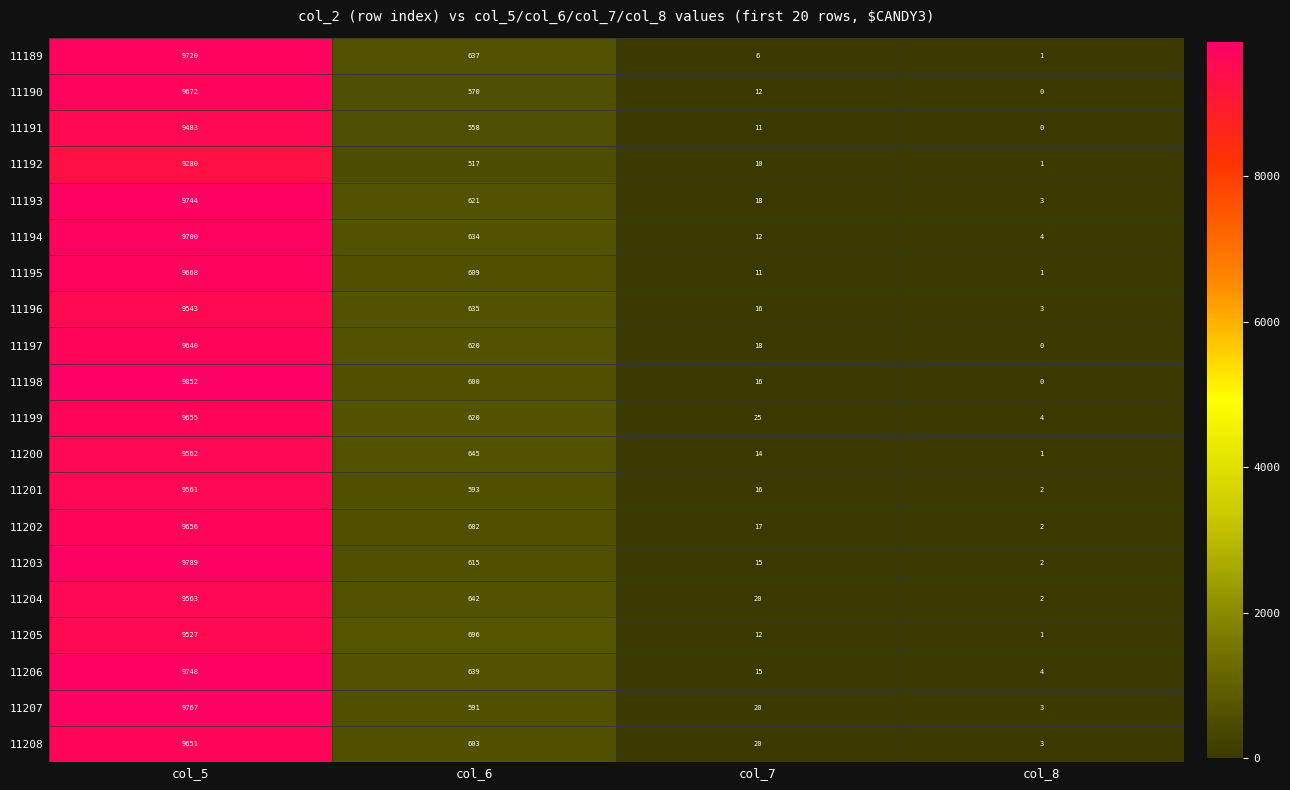

The 11205 series shows 374 at col_6. True or false?

False